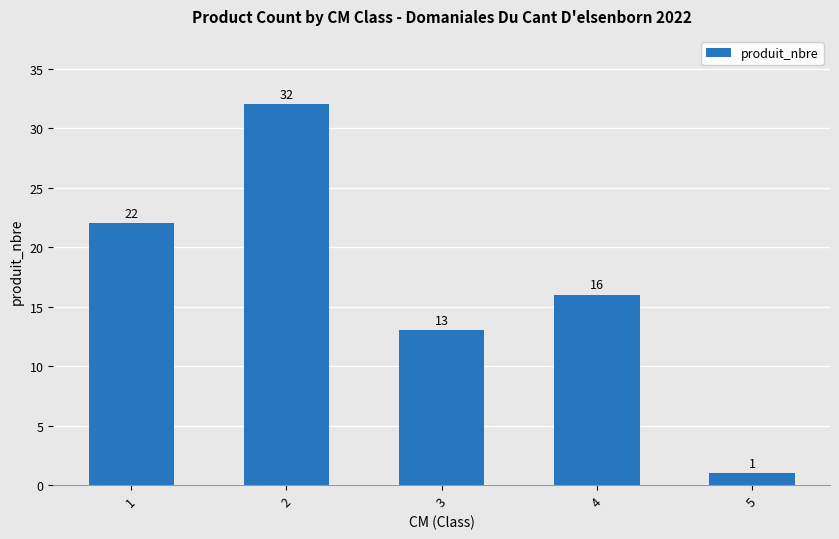

At which category does the chart reach its peak across all series?

2